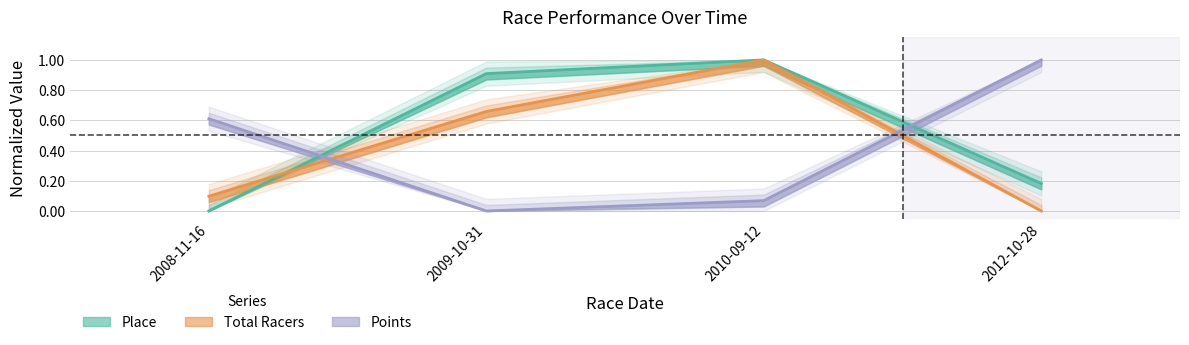

True or false: Points and Total Racers intersect in this chart.

True